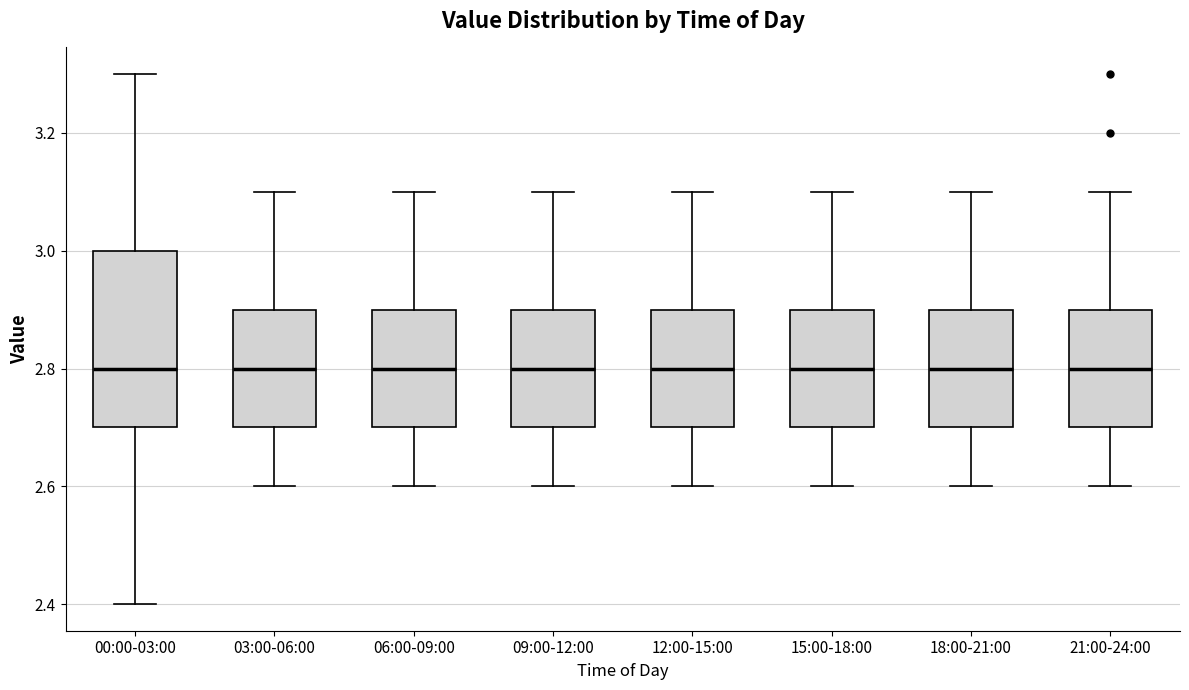

Where does the lower whisker of the box for 00:00-03:00 end on the y-axis? The values are not printed on the chart, so give them approximately, as read against the axis.

2.4